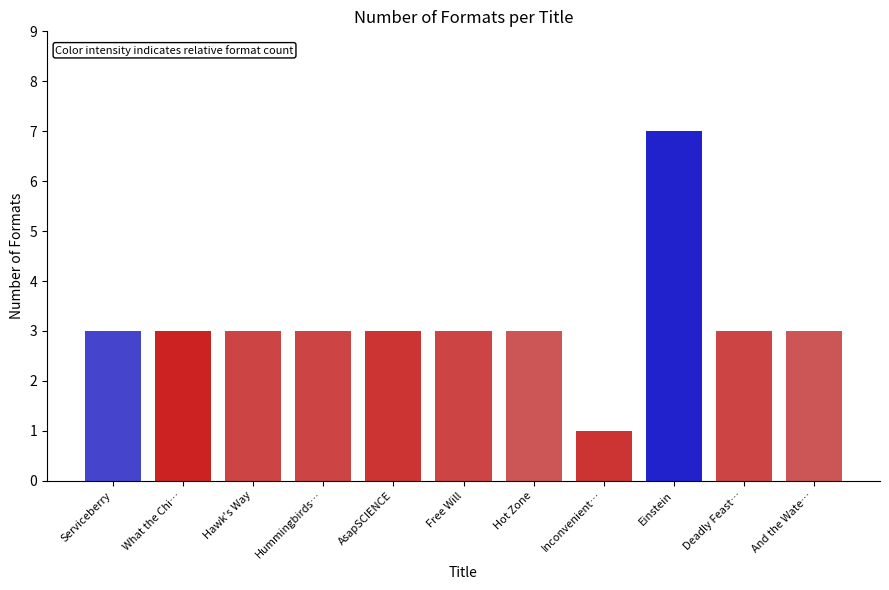

The value at Hawk's Way is 5. True or false?

False